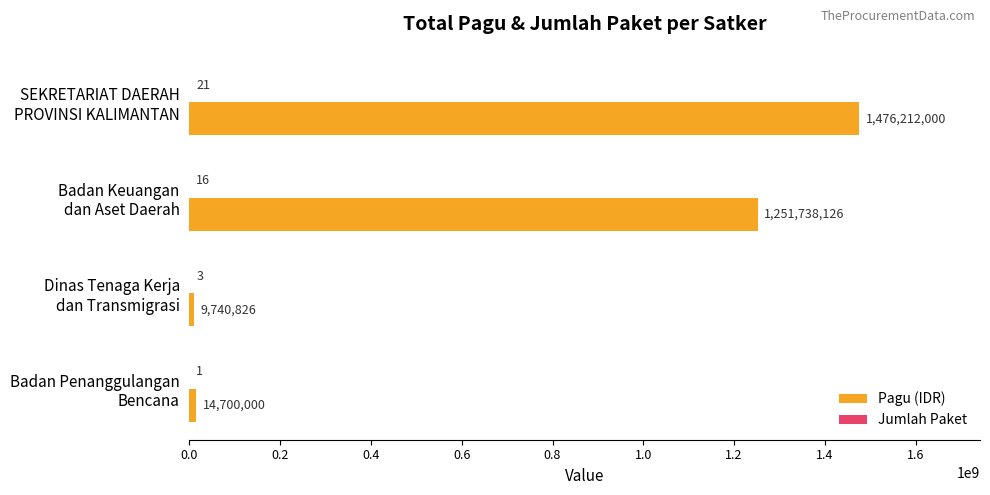

Which series has the largest total across all categories?

Pagu (IDR)